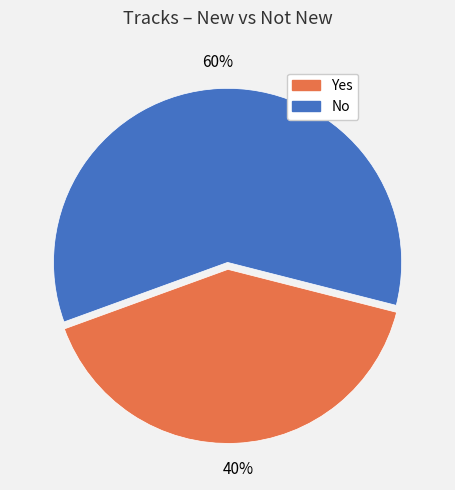

Which slice represents more than half of the pie?

No